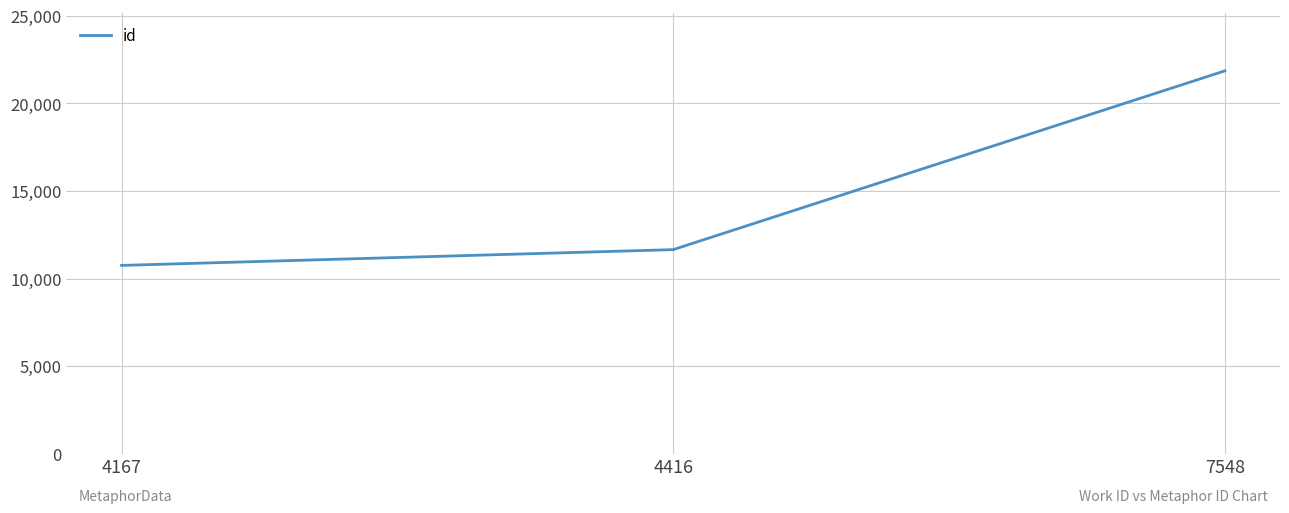

What is the sum of the values at 7548 and 4167?

32605